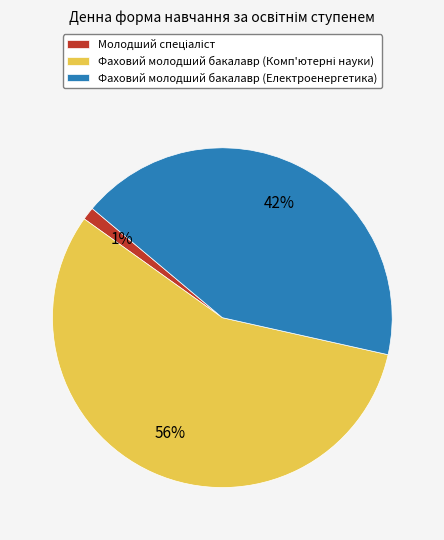

Is there a majority slice in this chart?

Yes